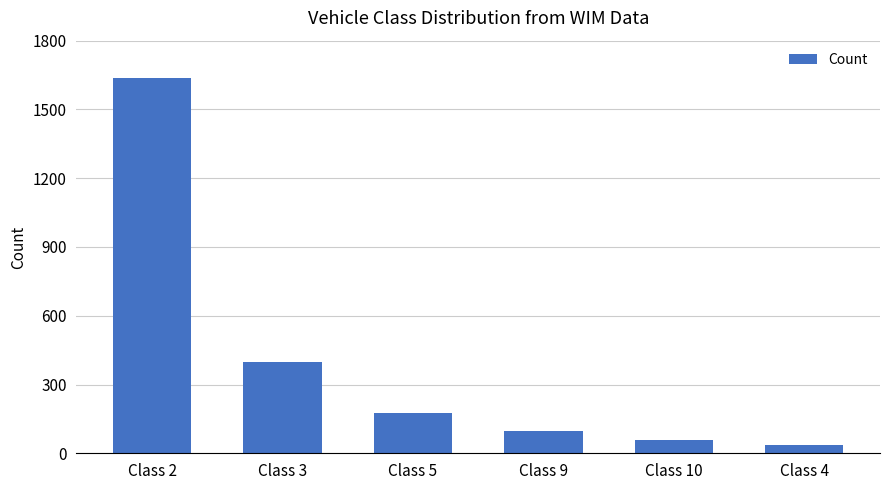

Rank the categories by value from highest to lowest.

Class 2, Class 3, Class 5, Class 9, Class 10, Class 4